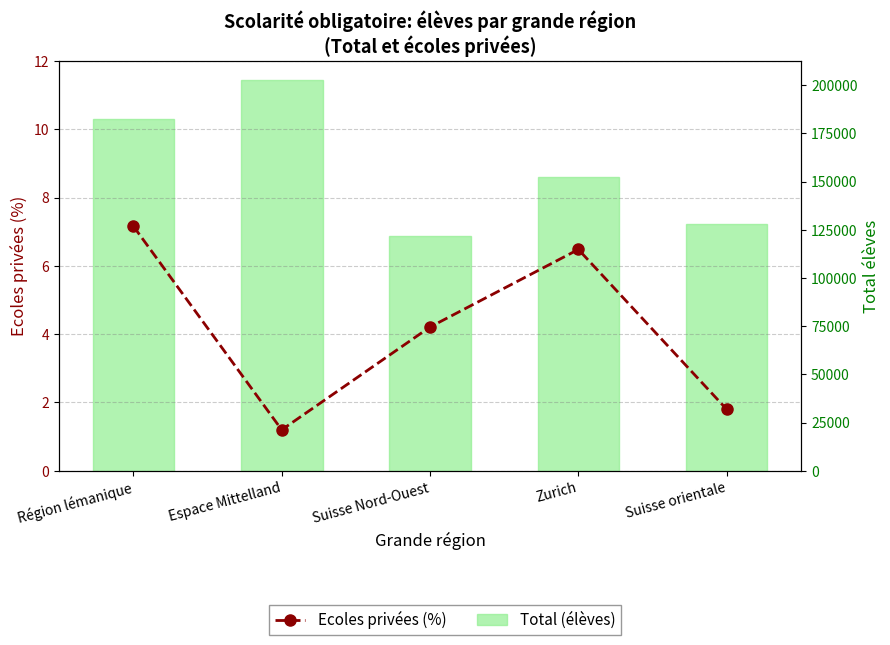

Which has a higher value, Suisse orientale or Région lémanique?

Région lémanique